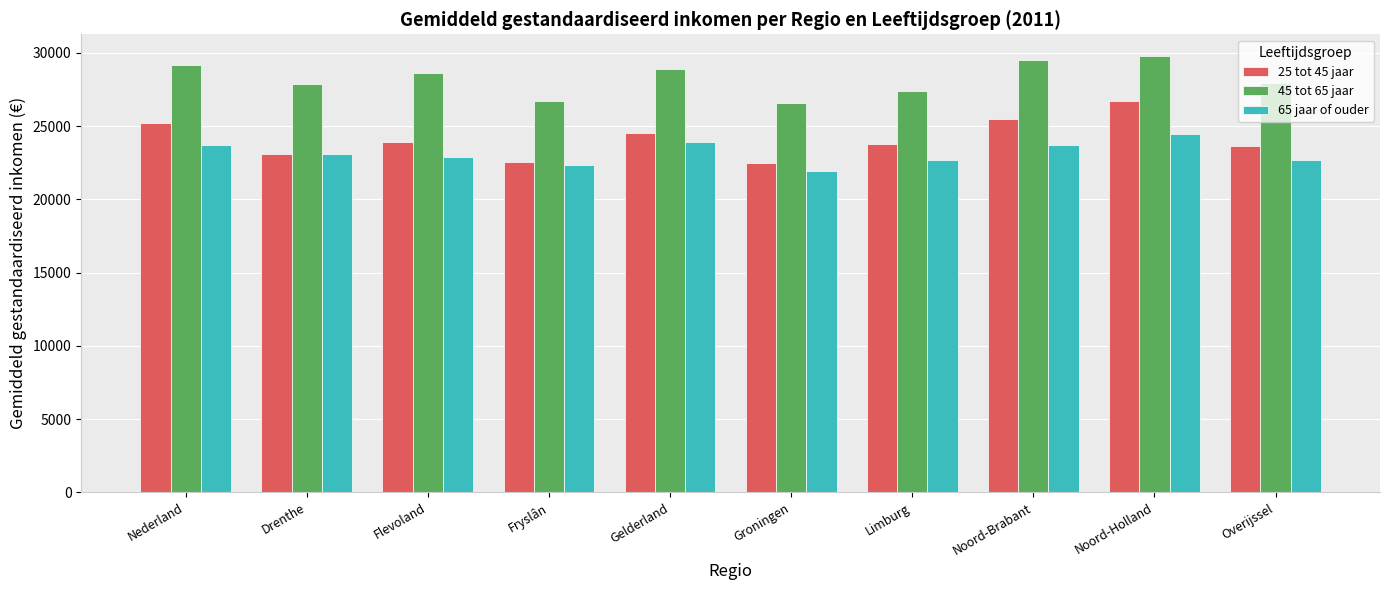

The value of 65 jaar of ouder at Noord-Holland is 24493. True or false?

True